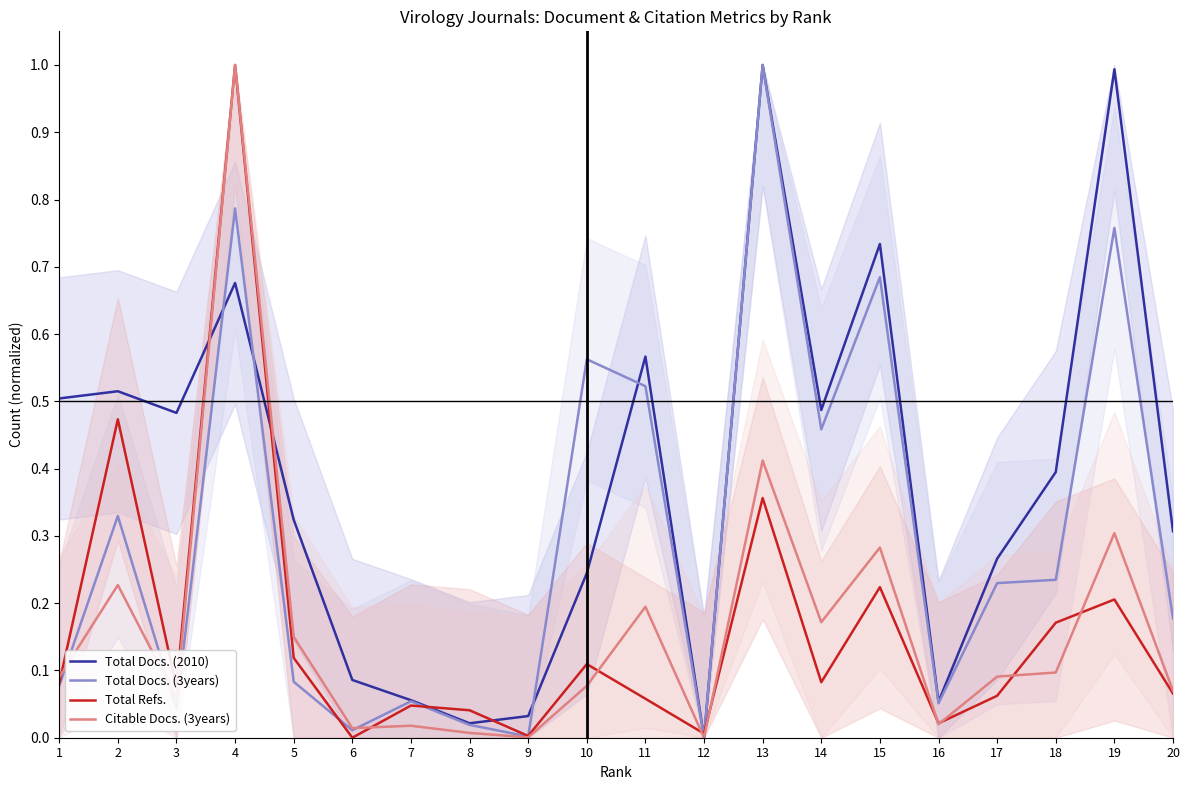

At which label does Total Docs. (3years) reach its minimum?

12